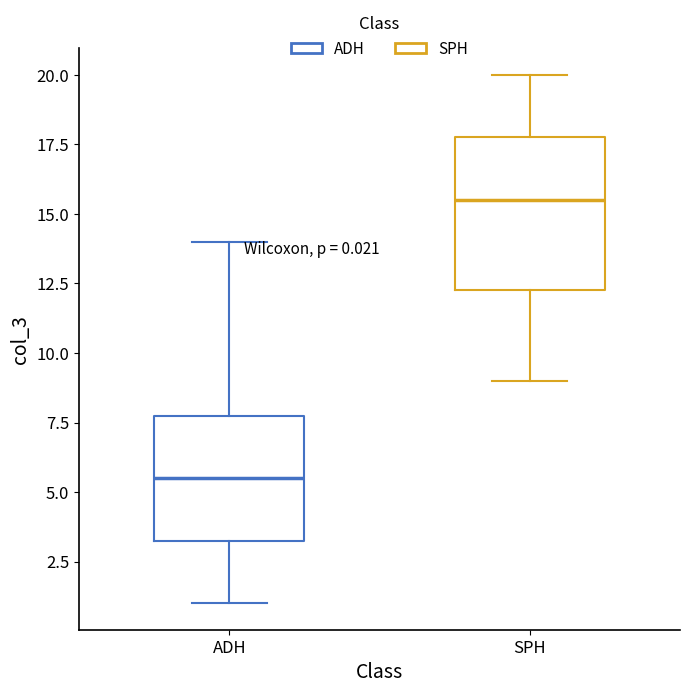

Which box is the tallest, from its lower edge to its upper edge?

SPH